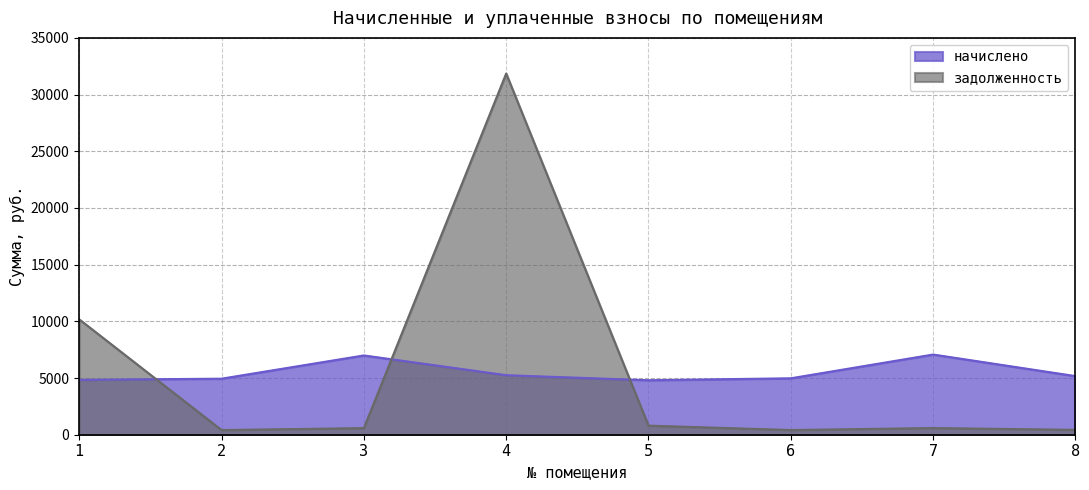

True or false: начислено has more than 2 points higher than both neighbors.

False